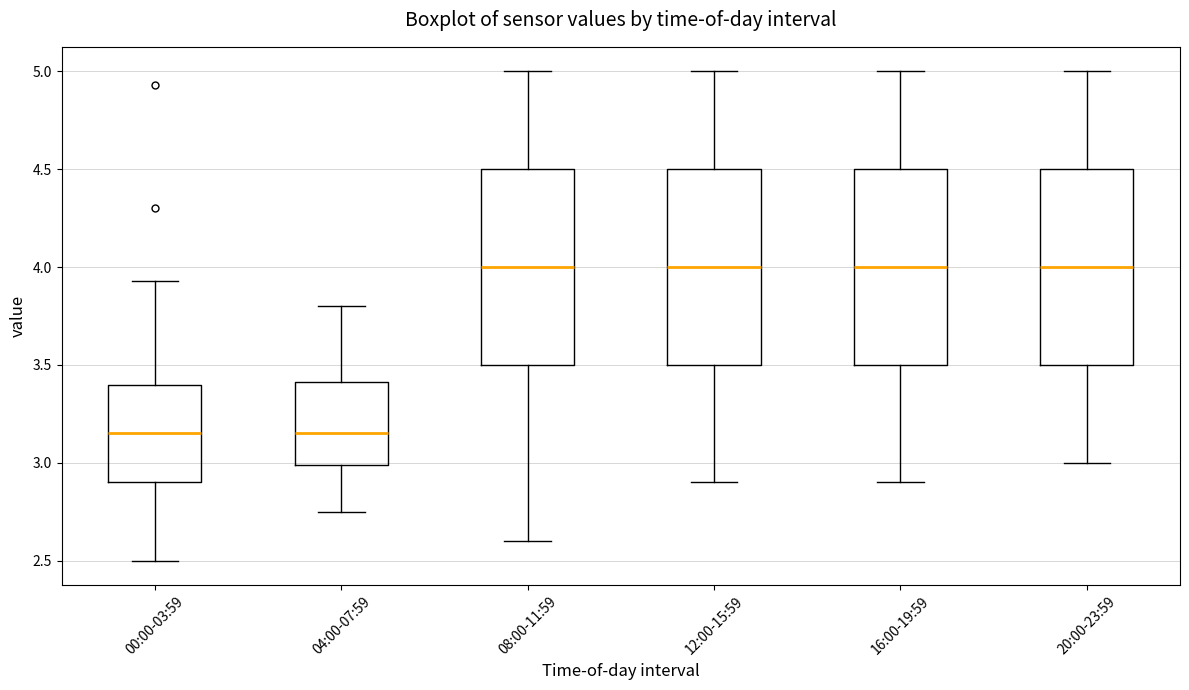

Reading left to right, read every box against the y-axis: the position of its median line, the range the box covers, and the ends of its whiskers. The values are not printed on the chart, so give them approximately, as read against the axis.

00:00-03:59: median 3.15, box 2.90 to 3.40, whiskers 2.50 to 3.95
04:00-07:59: median 3.15, box 3.00 to 3.40, whiskers 2.75 to 3.80
08:00-11:59: median 4.00, box 3.50 to 4.50, whiskers 2.60 to 5.00
12:00-15:59: median 4.00, box 3.50 to 4.50, whiskers 2.90 to 5.00
16:00-19:59: median 4.00, box 3.50 to 4.50, whiskers 2.90 to 5.00
20:00-23:59: median 4.00, box 3.50 to 4.50, whiskers 3.00 to 5.00